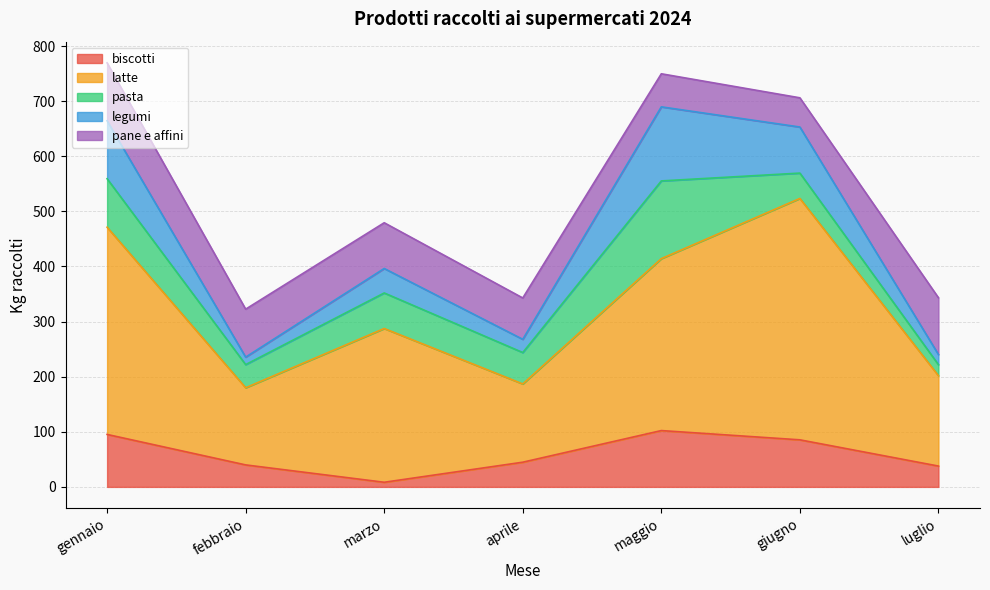

What is the label of the 3rd point from the left?

marzo